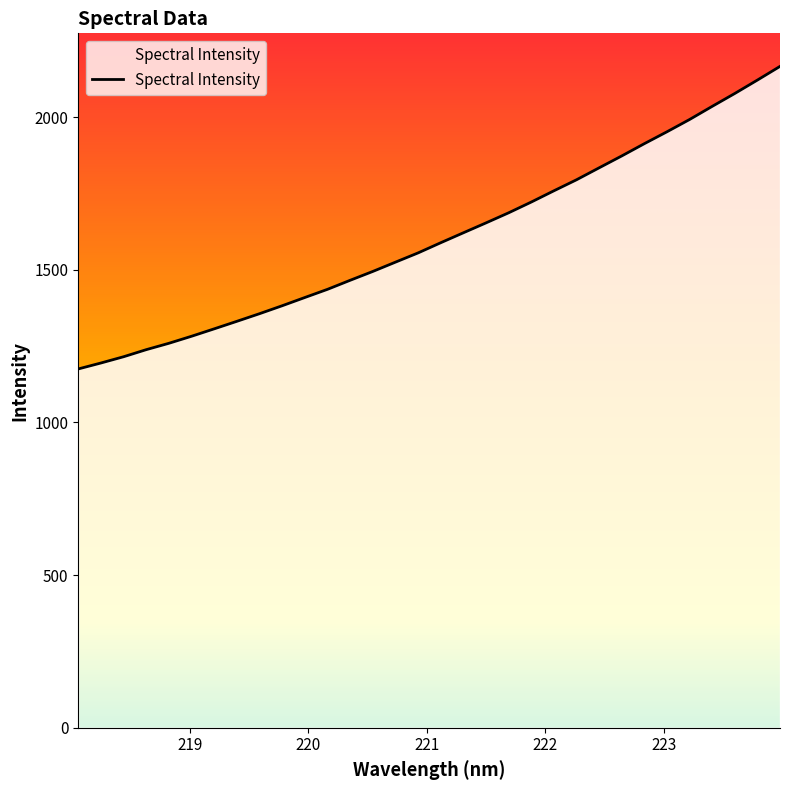

How many values are below 1588?

16